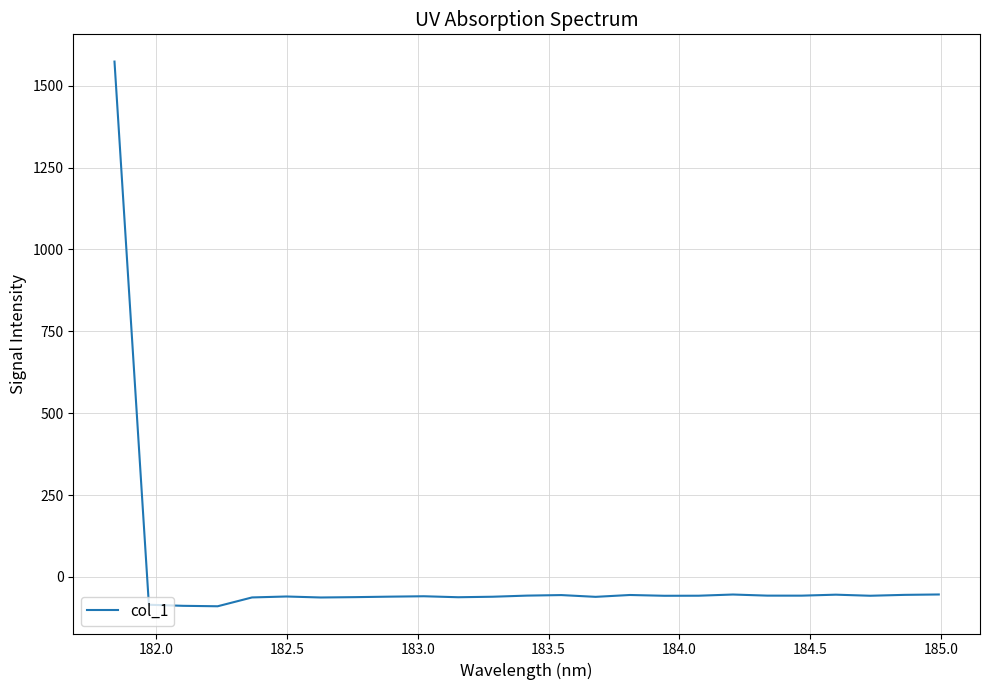

What is the maximum value shown in the chart?

1573.9